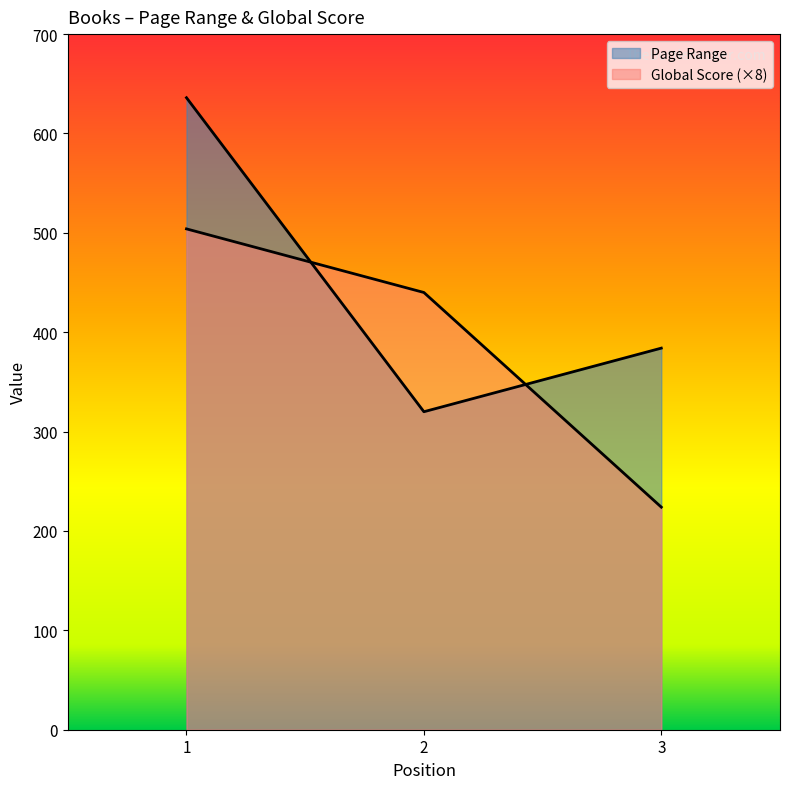

How many values in the Page Range series exceed 384?

1